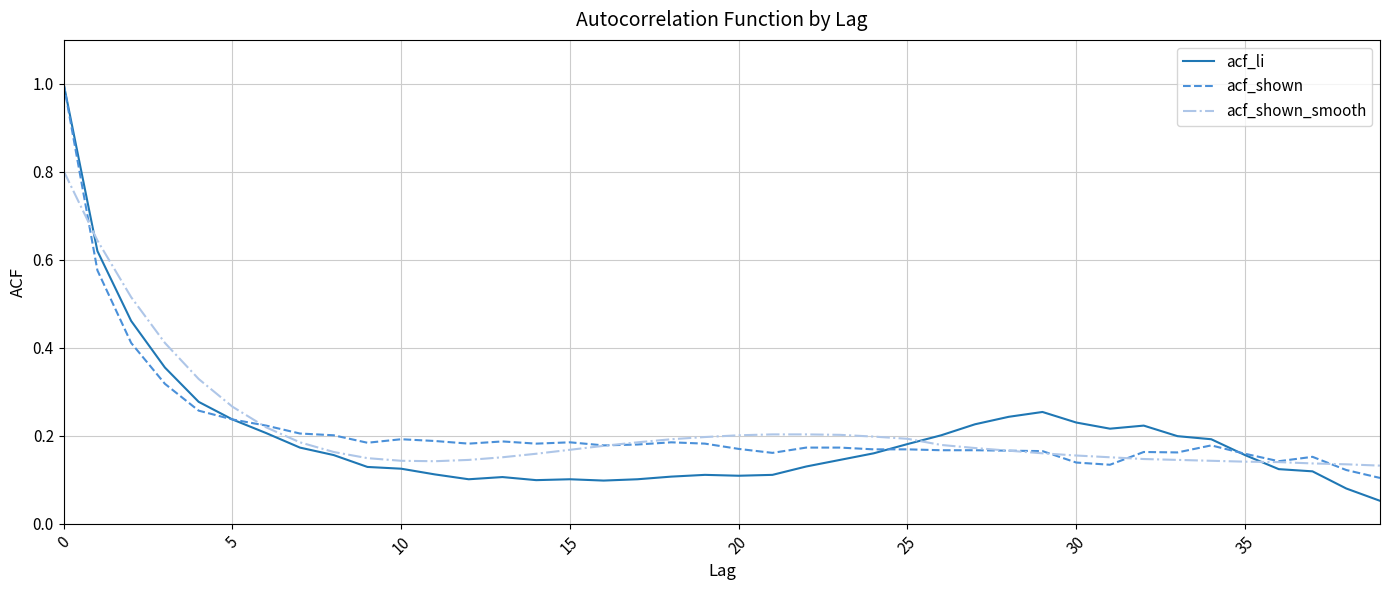

Which series has the widest spread of values?

acf_li